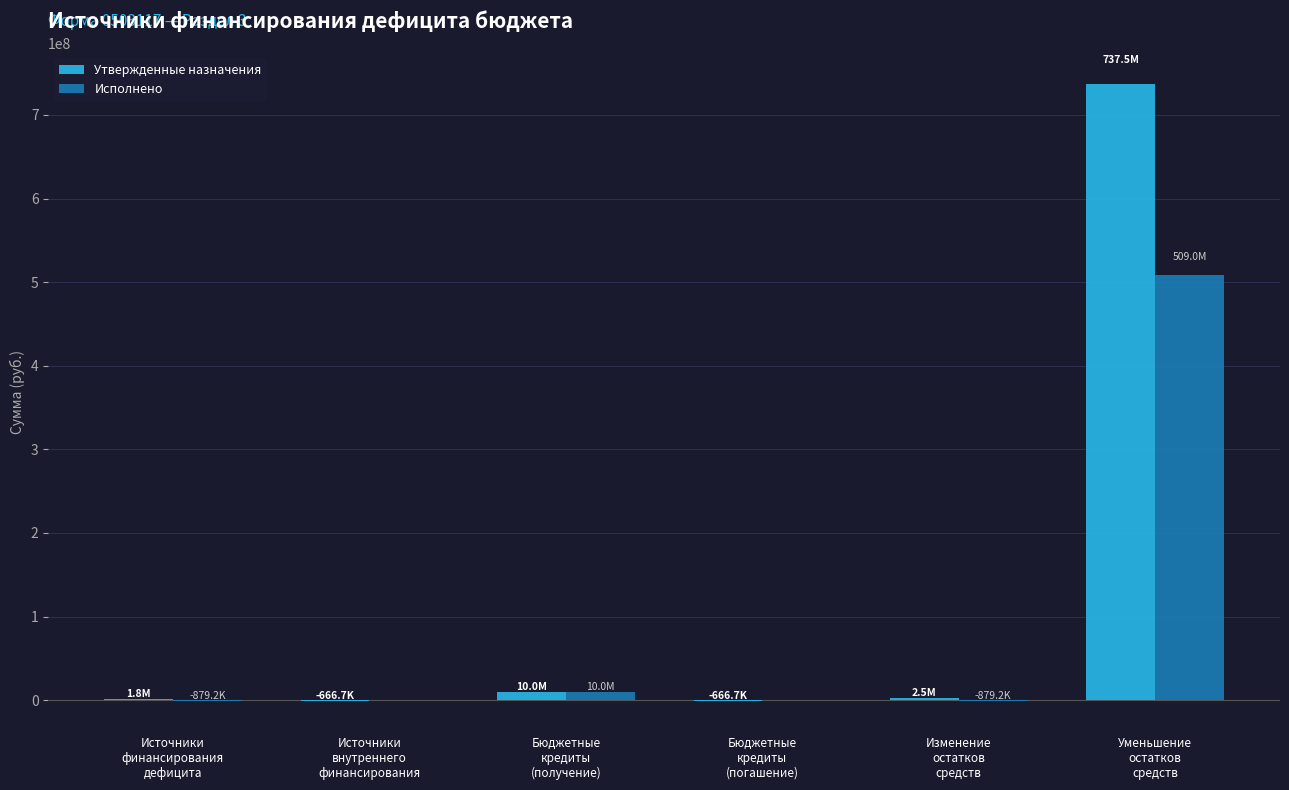

Is the value of Утвержденные назначения at Изменение
остатков
средств greater than the value of Исполнено at Уменьшение
остатков
средств?

No